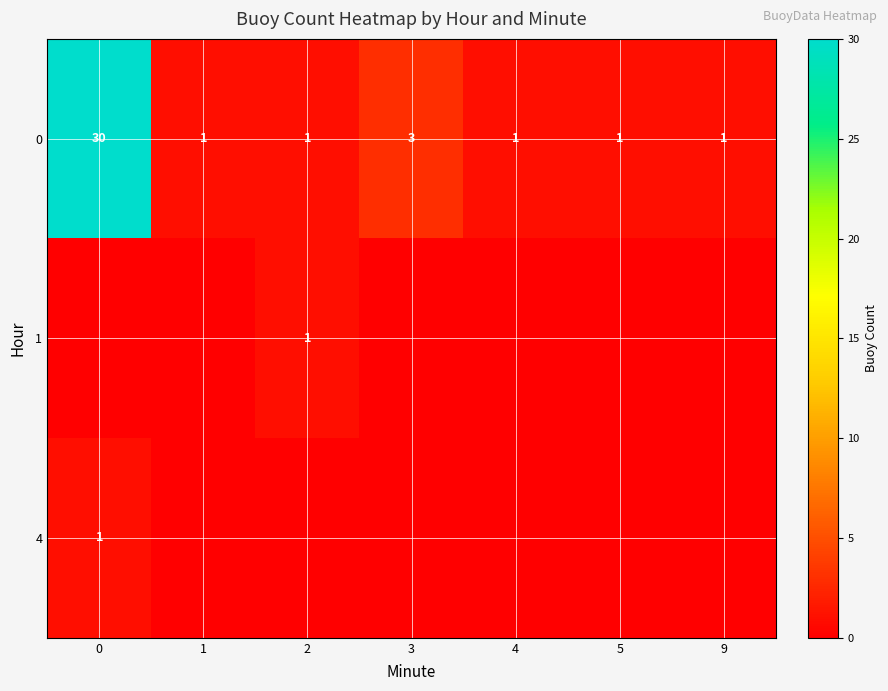

At how many categories does at least one series exceed 2?

2